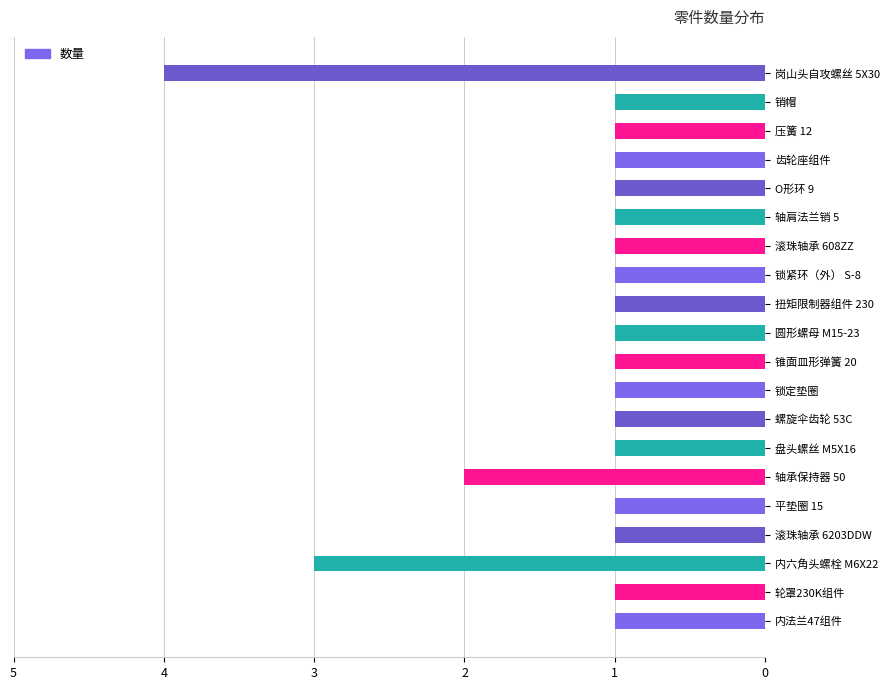

What is the sum of all values?

26